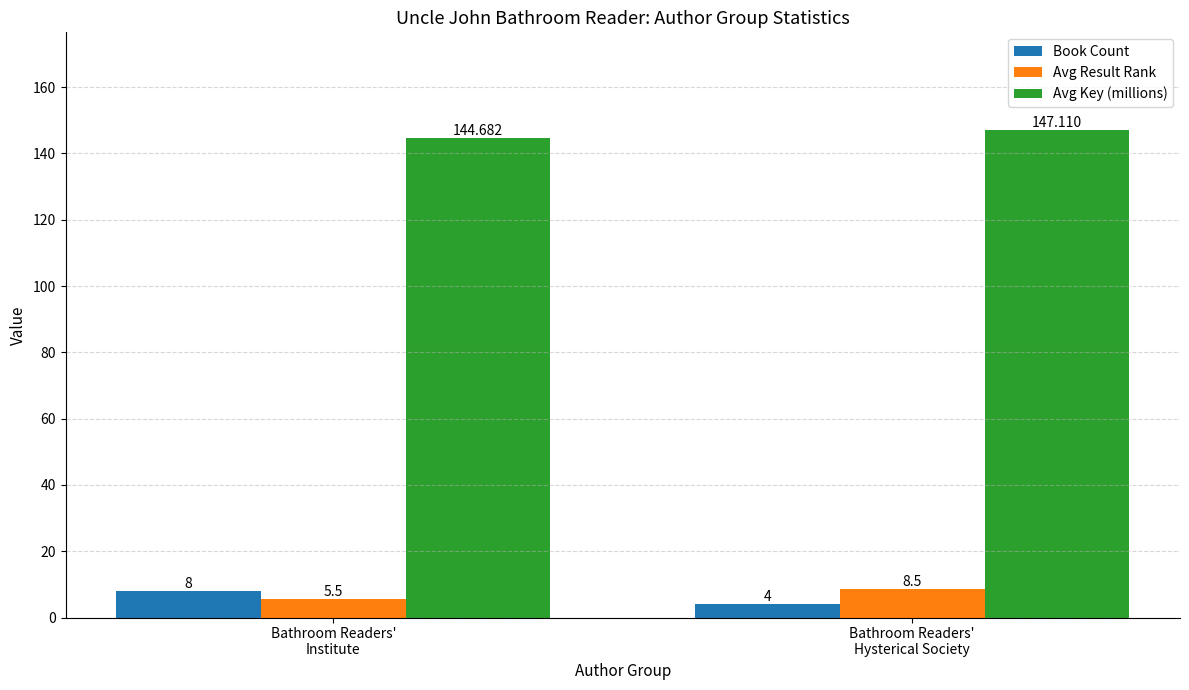

Reading right to left, transcribe all the data shown in this chart.

Book Count: Bathroom Readers'
Hysterical Society=4.0	Bathroom Readers'
Institute=8.0
Avg Result Rank: Bathroom Readers'
Hysterical Society=8.5	Bathroom Readers'
Institute=5.5
Avg Key (millions): Bathroom Readers'
Hysterical Society=147.1	Bathroom Readers'
Institute=144.7